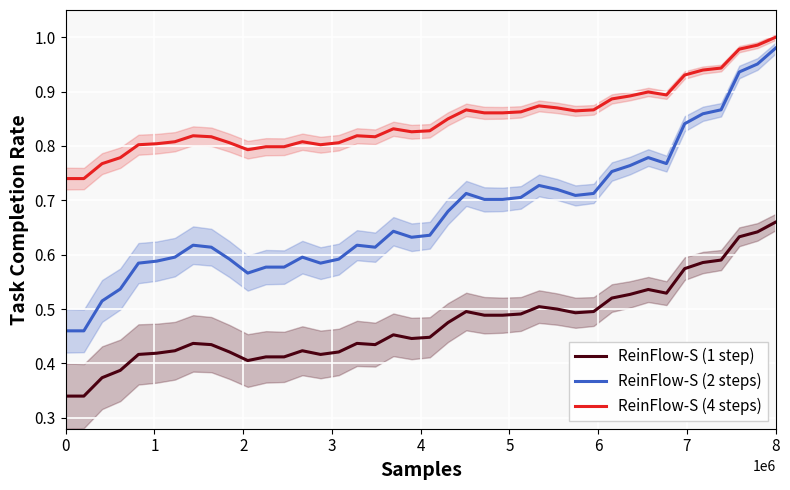

Rank the series by their maximum value, from highest to lowest.

ReinFlow-S (4 steps), ReinFlow-S (2 steps), ReinFlow-S (1 step)